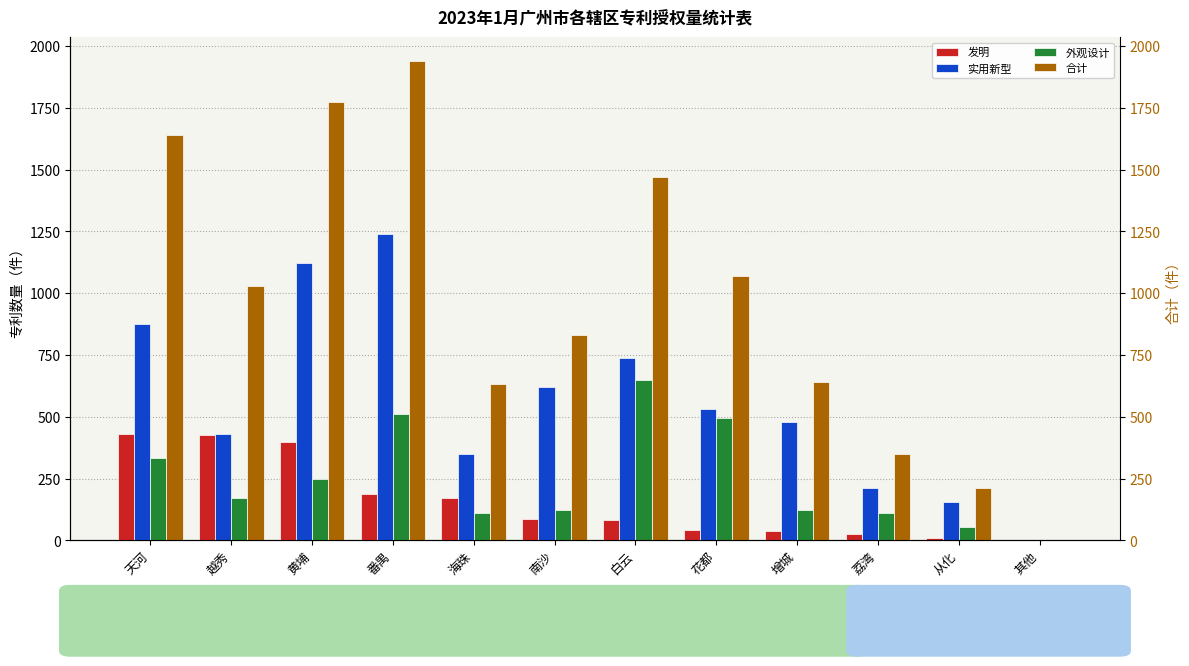

Which series has the largest total across all categories?

合计